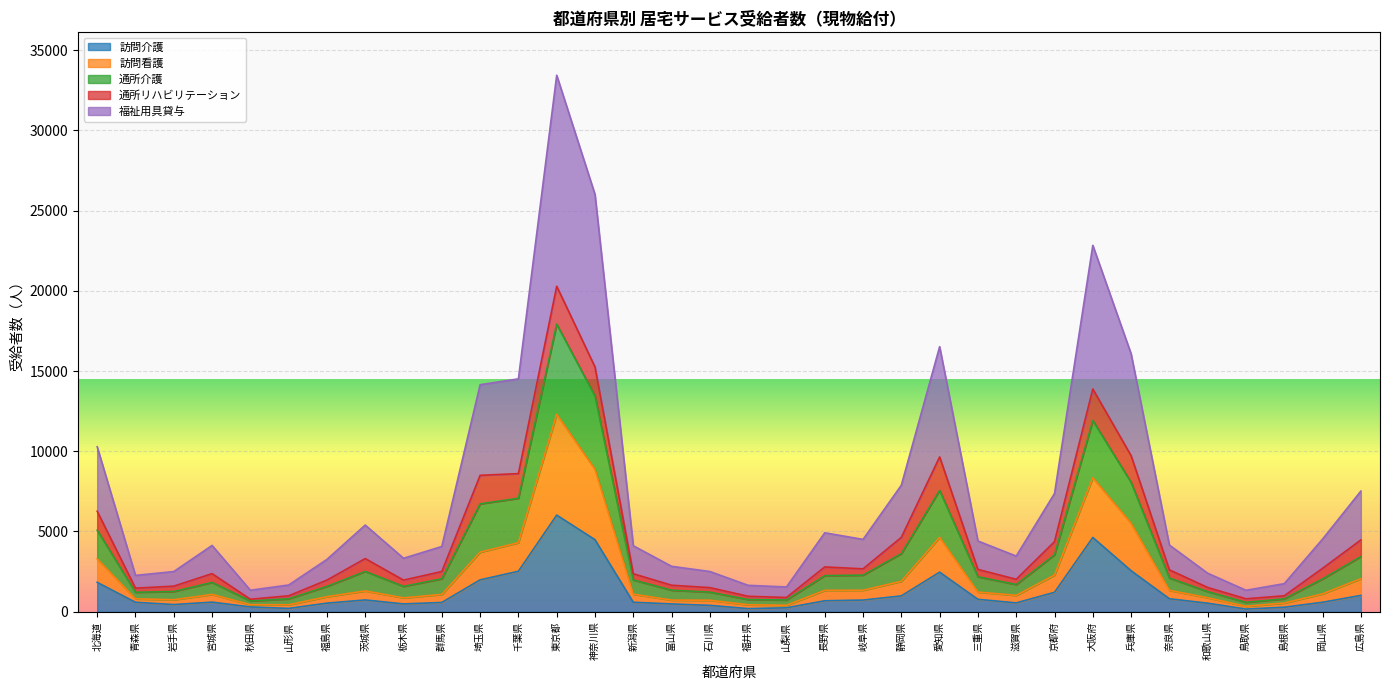

Which category has the highest value in the 訪問介護 series?

東京都